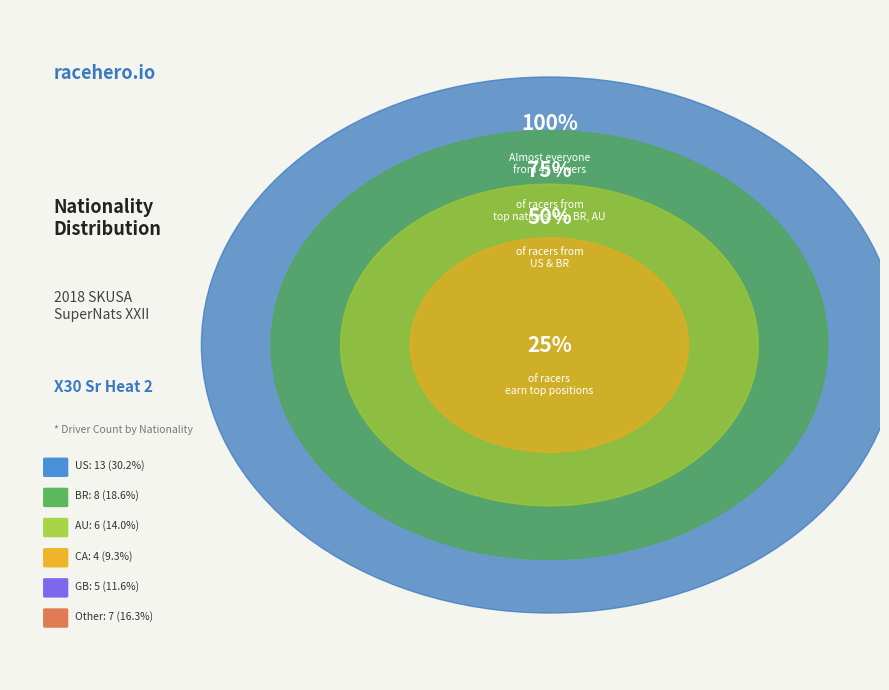

The BR slice represents 19% of the pie. True or false?

True